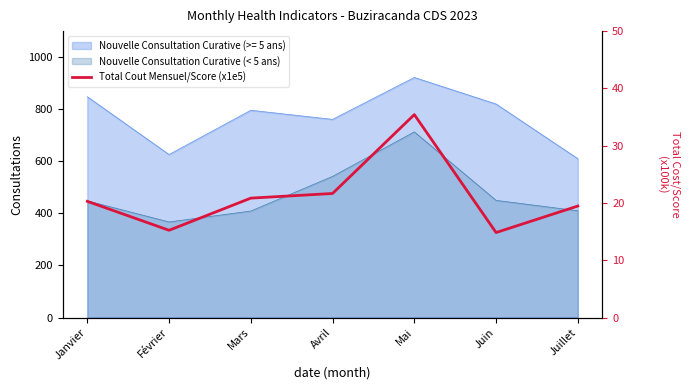

The chart shows a value of 10.0 at Juillet. True or false?

False